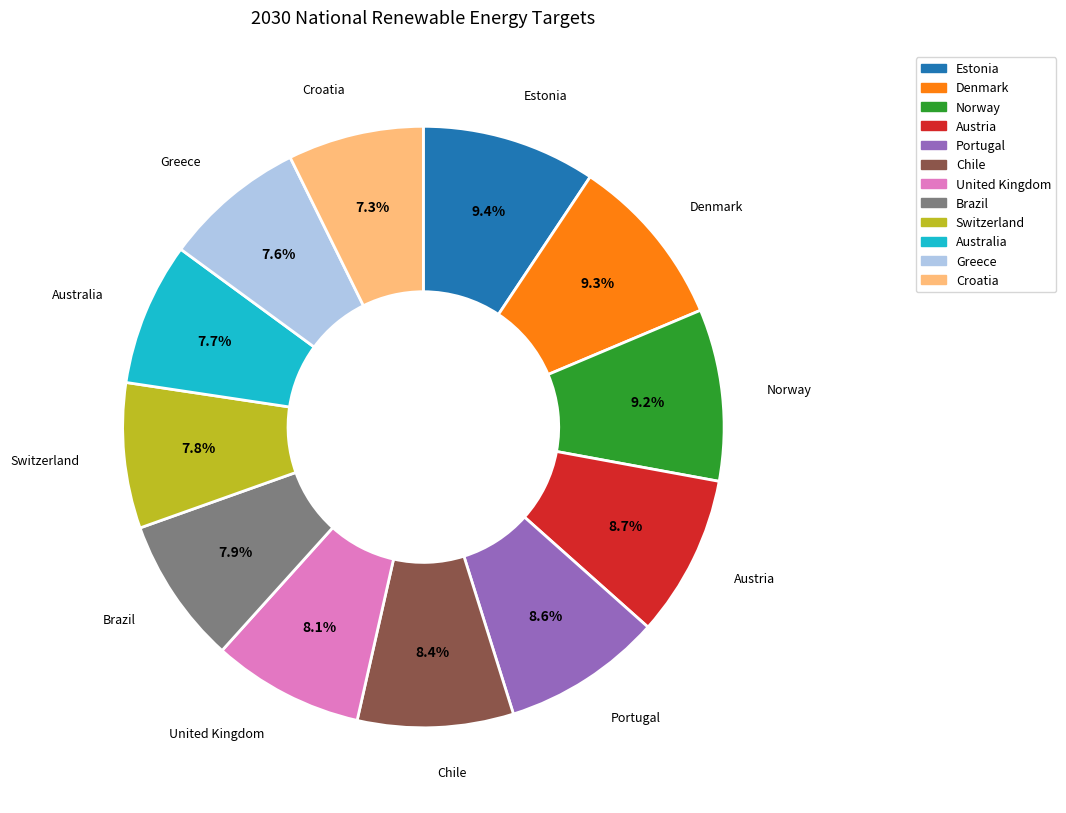

Approximately how many times larger is the value at Denmark compared to Chile?

1.1